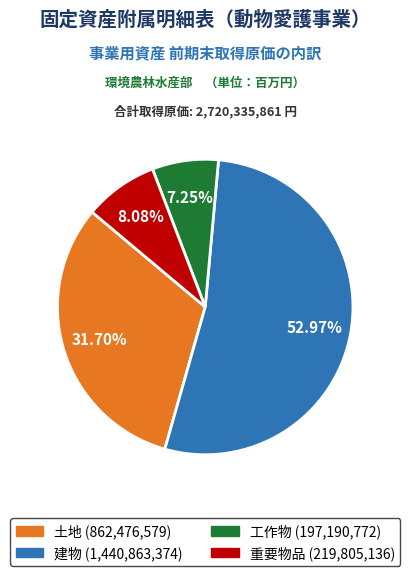

Which slice represents more than half of the pie?

建物